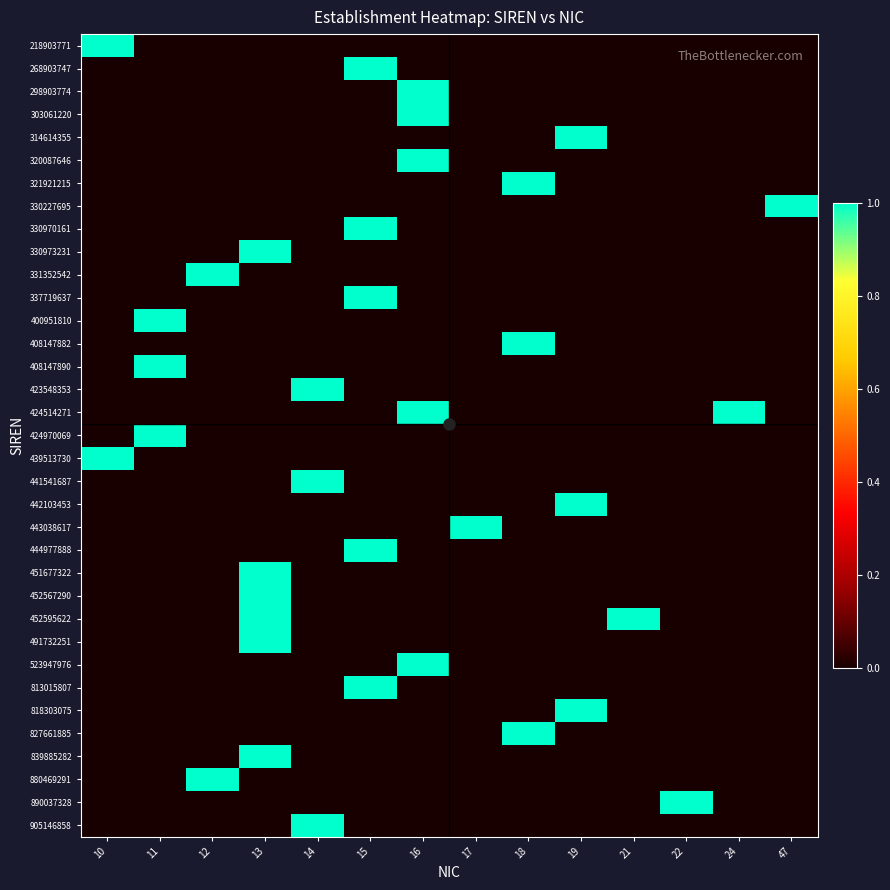

Between 13 and 18, which is larger?

13